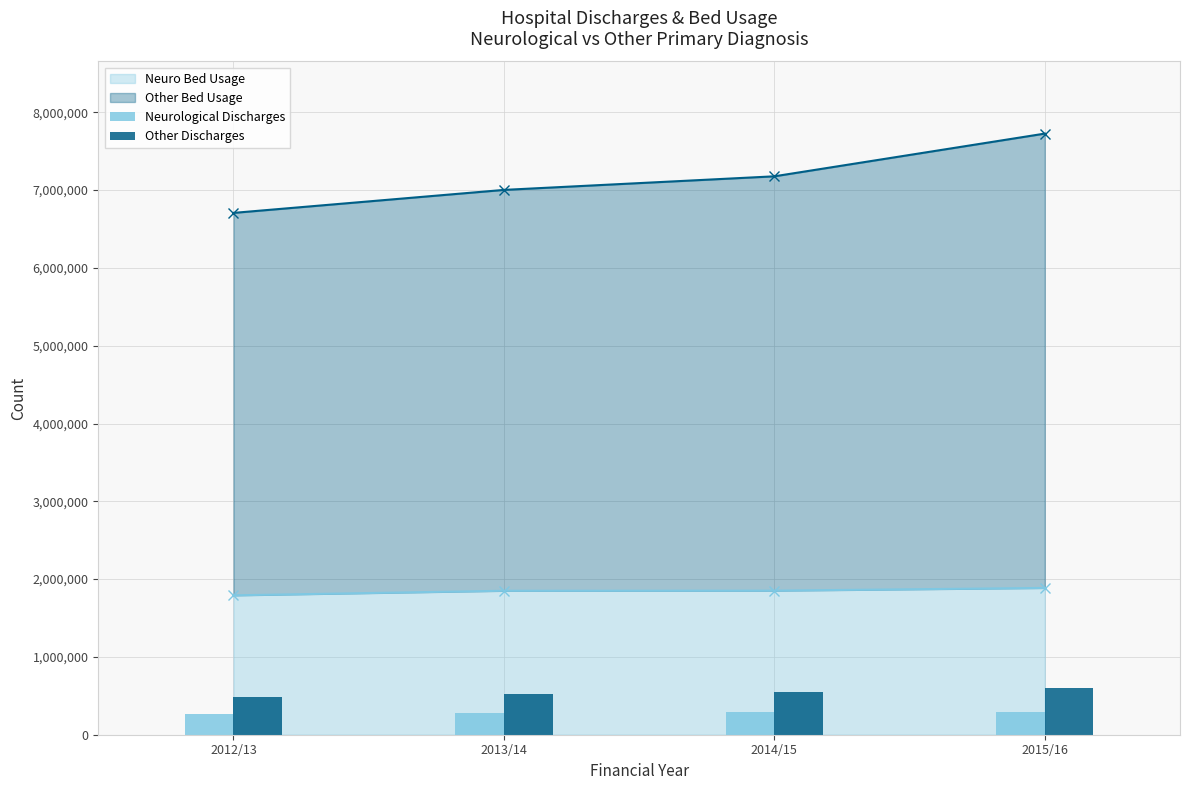

Is the value of Other Discharges at 2014/15 greater than the value of Neurological Discharges at 2015/16?

Yes